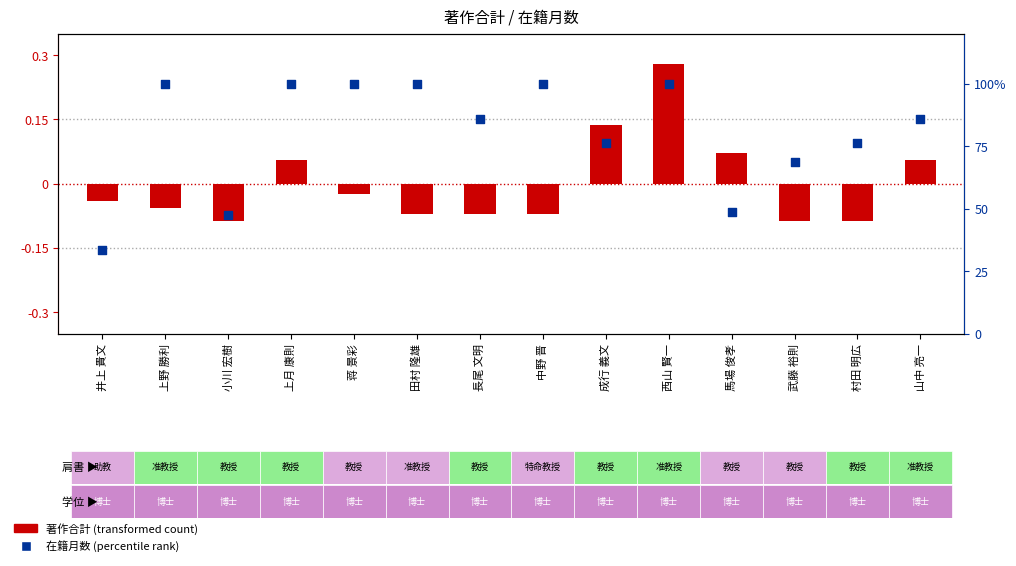

Which series contains the lowest Y value?

著作合計 (transformed)